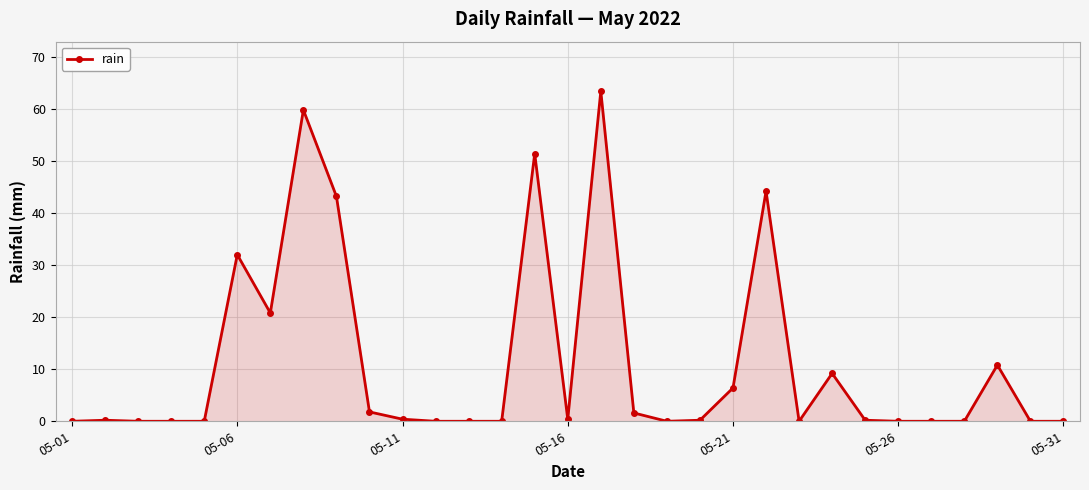

What is the maximum value shown in the chart?

63.4